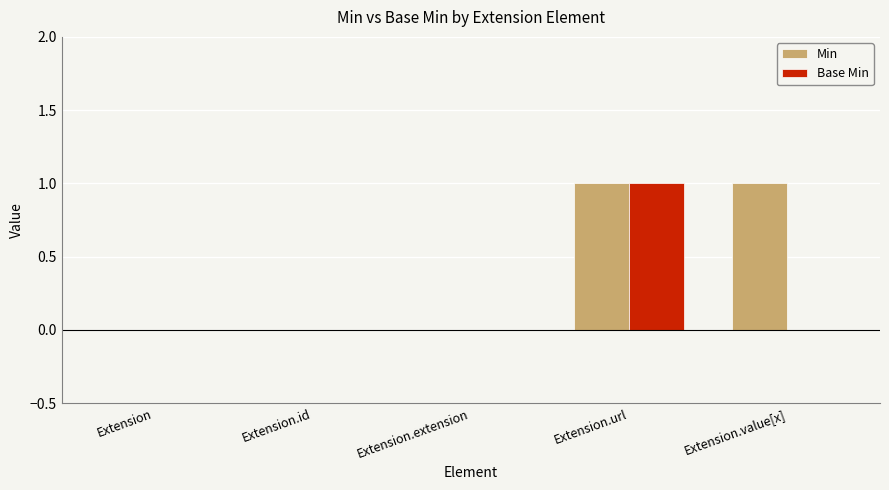

Is it true that Base Min equals 1 at Extension?

False